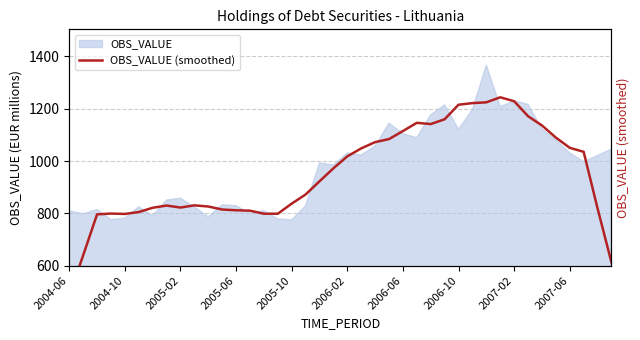

Between 11 and 2007-06, which is larger?

2007-06